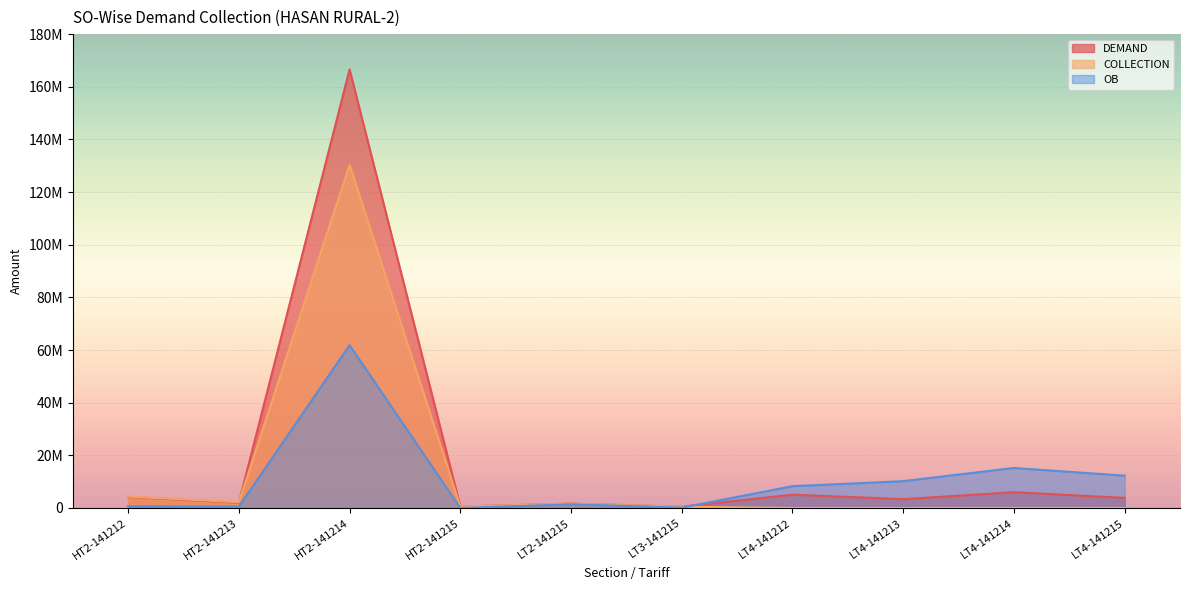

Reading left to right, list all the values displayed in this chart.

DEMAND: 4193919.0	2004826.0	166590287.0	562428.0	1644647.4	486329.0	5044832.0	3341062.4	5986878.2	3829030.4
COLLECTION: 4342970.0	2204648.0	130325371.0	562428.0	1631311.0	486682.0	0.0	0.0	2918.0	0.0
OB: 630797.5	527589.7	61835332.8	-22555.0	1396310.1	126988.3	8276427.0	10189565.7	15188963.4	12266399.7